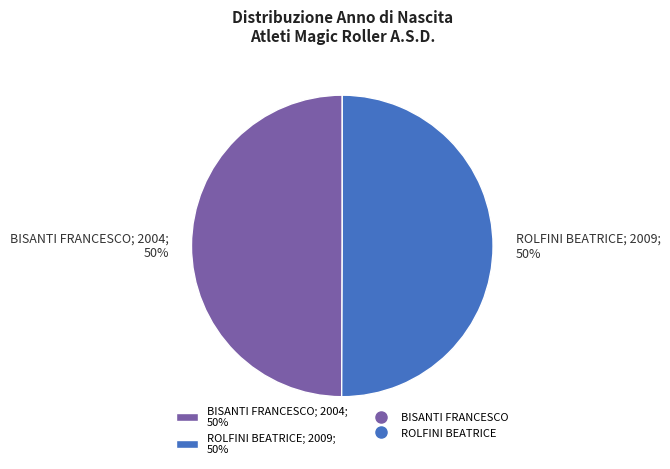

Is the sum of BISANTI FRANCESCO; 2004; 50% and ROLFINI BEATRICE; 2009; 50% greater than half?

Yes